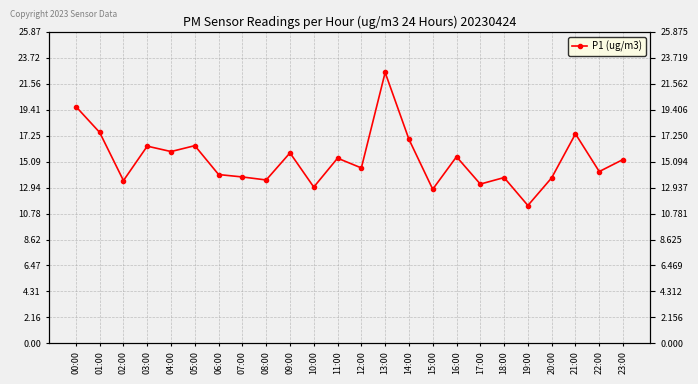

How many data points are less than 15?

12